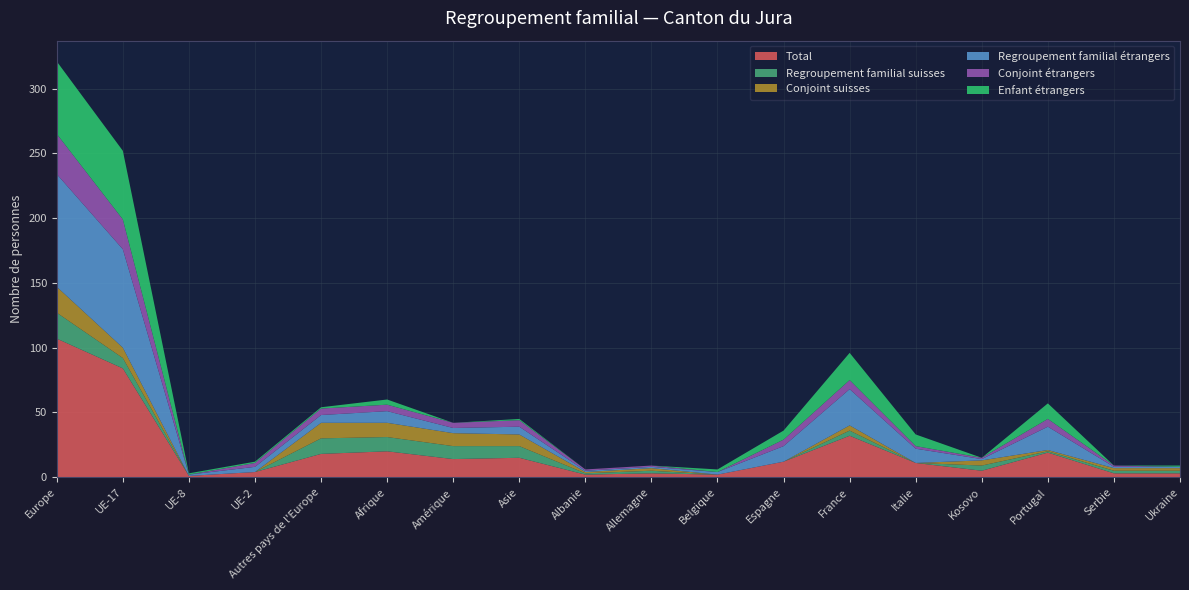

Reading left to right, list all the values displayed in this chart.

Total: Europe=107	UE-17=84	UE-8=1	UE-2=4	Autres pays de l'Europe=18	Afrique=20	Amérique=14	Asie=15	Albanie=2	Allemagne=3	Belgique=2	Espagne=12	France=32	Italie=11	Kosovo=5	Portugal=19	Serbie=3	Ukraine=3
Regroupement familial suisses: Europe=20	UE-17=8	UE-8=0	UE-2=0	Autres pays de l'Europe=12	Afrique=11	Amérique=10	Asie=9	Albanie=1	Allemagne=2	Belgique=0	Espagne=0	France=4	Italie=0	Kosovo=4	Portugal=1	Serbie=2	Ukraine=2
Conjoint suisses: Europe=20	UE-17=8	UE-8=0	UE-2=0	Autres pays de l'Europe=12	Afrique=11	Amérique=10	Asie=9	Albanie=1	Allemagne=2	Belgique=0	Espagne=0	France=4	Italie=0	Kosovo=4	Portugal=1	Serbie=2	Ukraine=2
Regroupement familial étrangers: Europe=87	UE-17=76	UE-8=1	UE-2=4	Autres pays de l'Europe=6	Afrique=9	Amérique=4	Asie=6	Albanie=1	Allemagne=1	Belgique=2	Espagne=12	France=28	Italie=11	Kosovo=1	Portugal=18	Serbie=1	Ukraine=1
Conjoint étrangers: Europe=31	UE-17=23	UE-8=0	UE-2=3	Autres pays de l'Europe=5	Afrique=5	Amérique=4	Asie=5	Albanie=1	Allemagne=1	Belgique=0	Espagne=5	France=7	Italie=2	Kosovo=1	Portugal=6	Serbie=1	Ukraine=0
Enfant étrangers: Europe=56	UE-17=53	UE-8=1	UE-2=1	Autres pays de l'Europe=1	Afrique=4	Amérique=0	Asie=1	Albanie=0	Allemagne=0	Belgique=2	Espagne=7	France=21	Italie=9	Kosovo=0	Portugal=12	Serbie=0	Ukraine=1